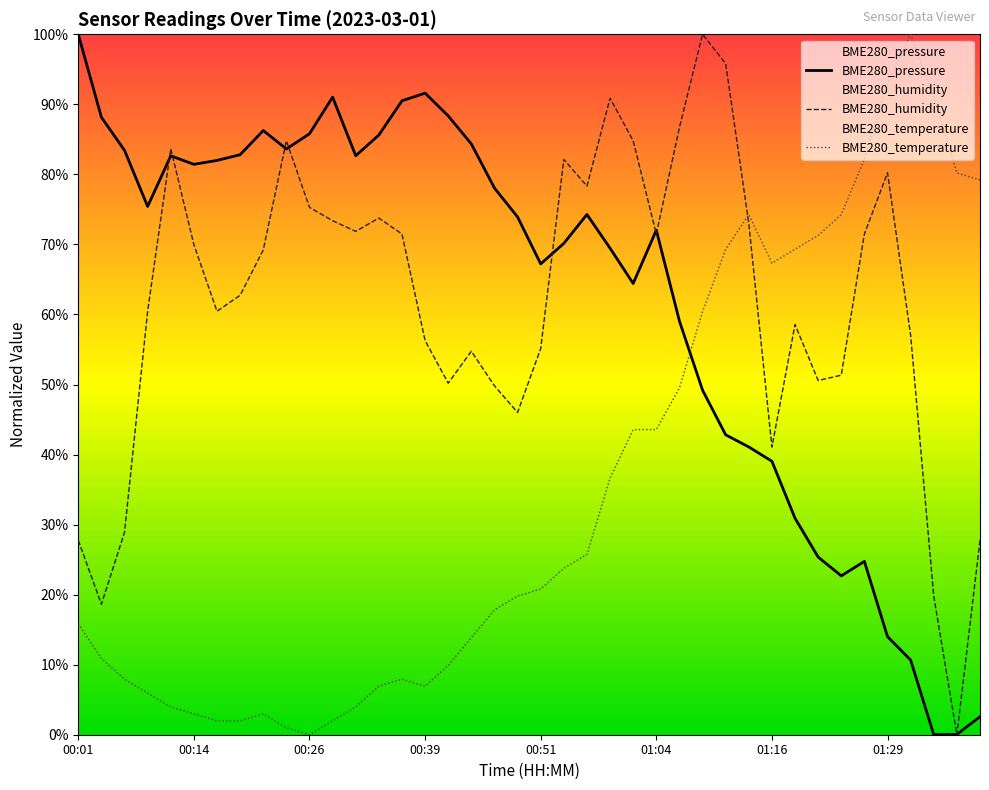

True or false: BME280_temperature and BME280_humidity cross at least once.

True